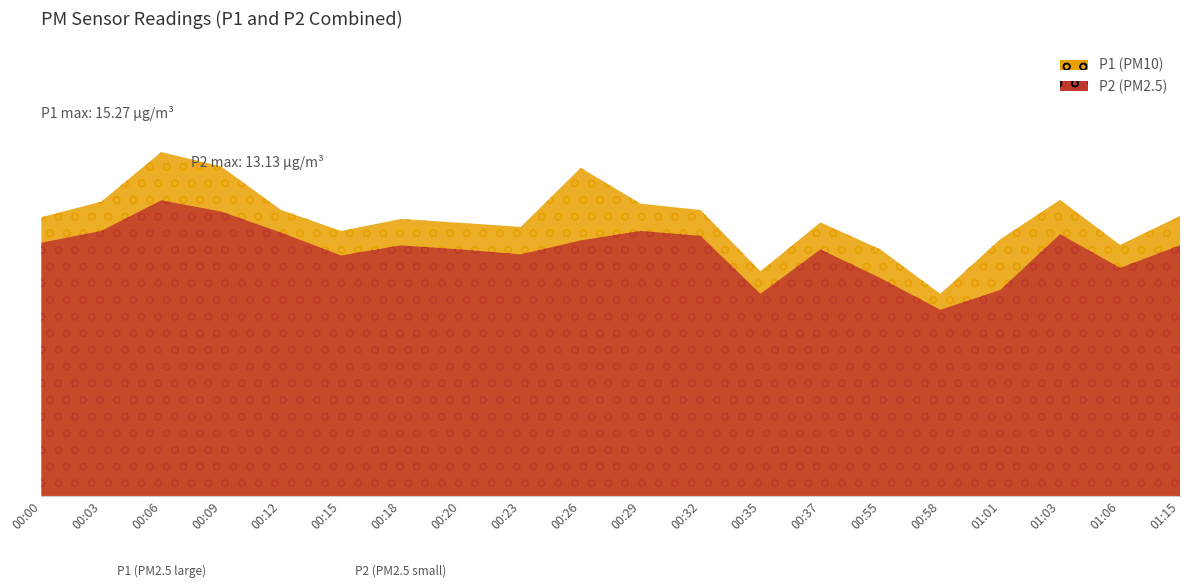

True or false: P1 and P2 intersect in this chart.

False